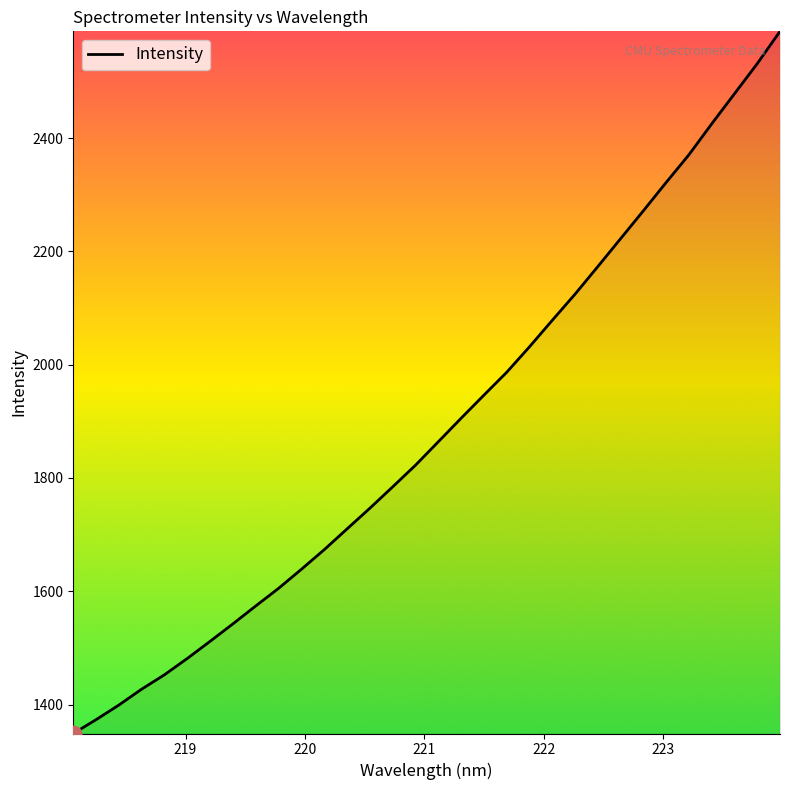

What is the maximum value shown in the chart?

2588.4